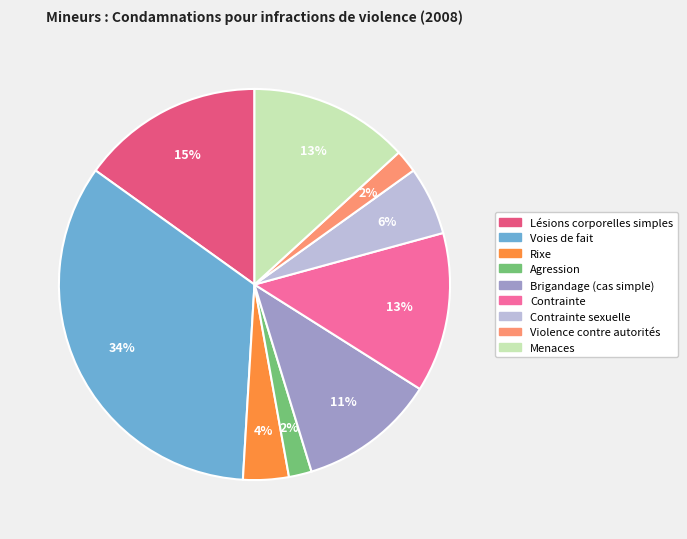

Is it true that Brigandage (cas simple) is 11% of the pie?

True